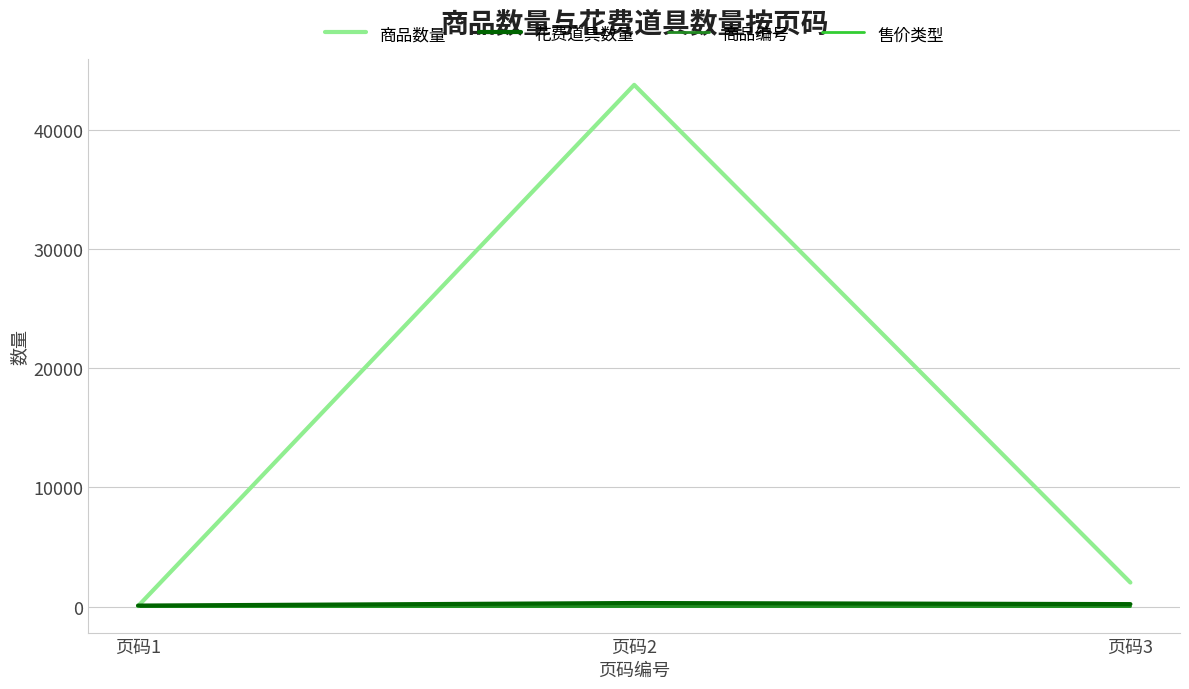

Which series changed the most between 页码1 and 页码3?

商品数量